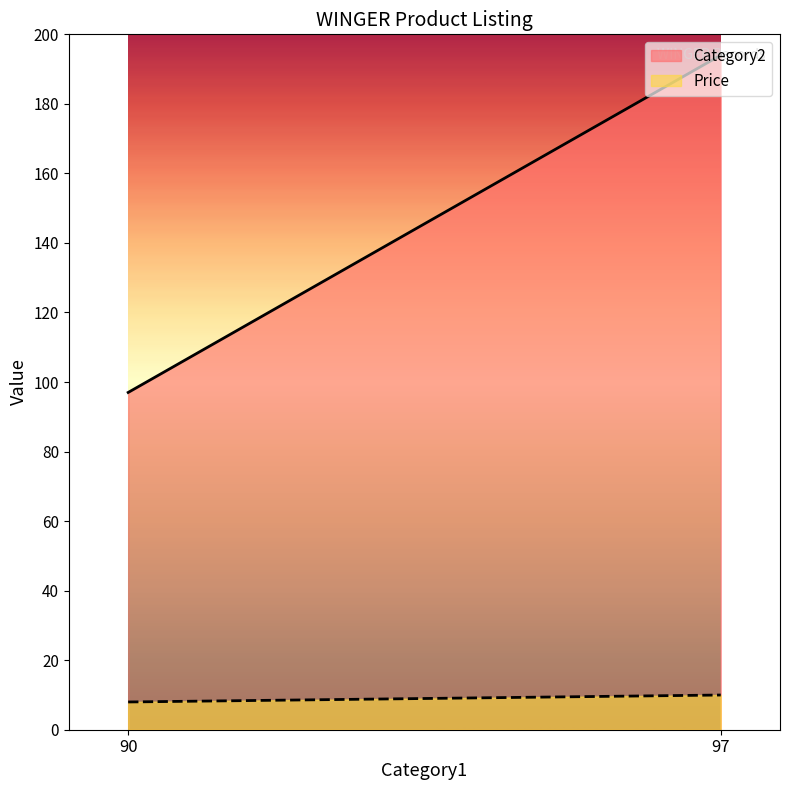

Rank the series by their maximum value, from highest to lowest.

Category2, Price